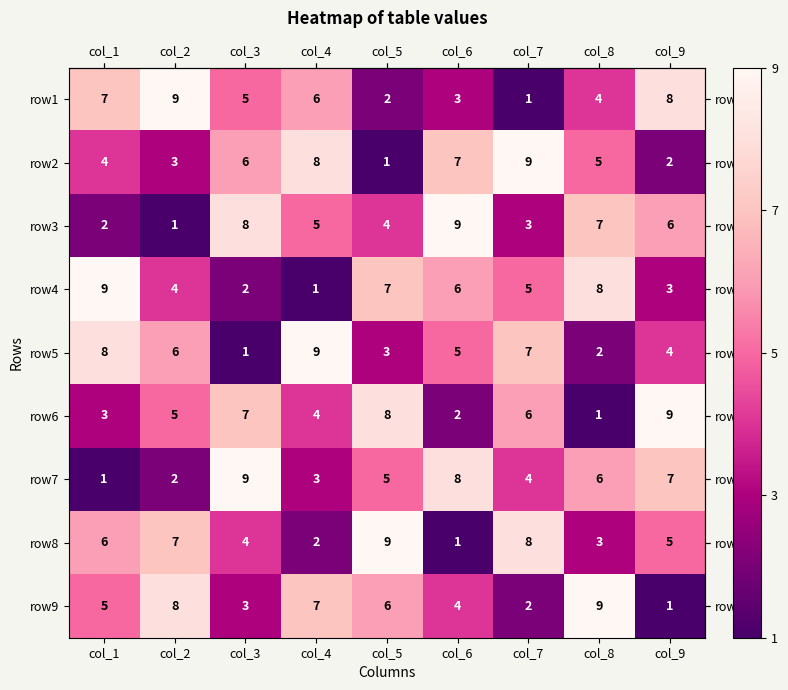

What is the sum of all row7 values?

45